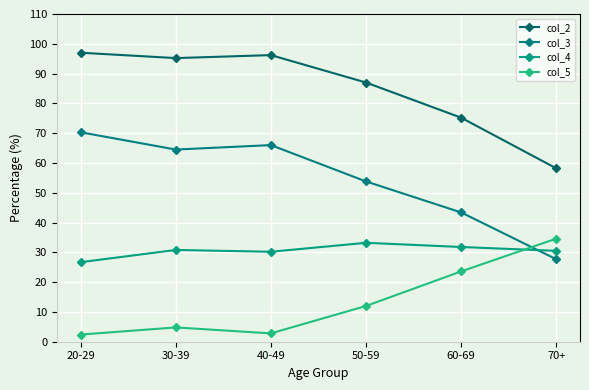

What value does the col_3 series have at 60-69?

43.4